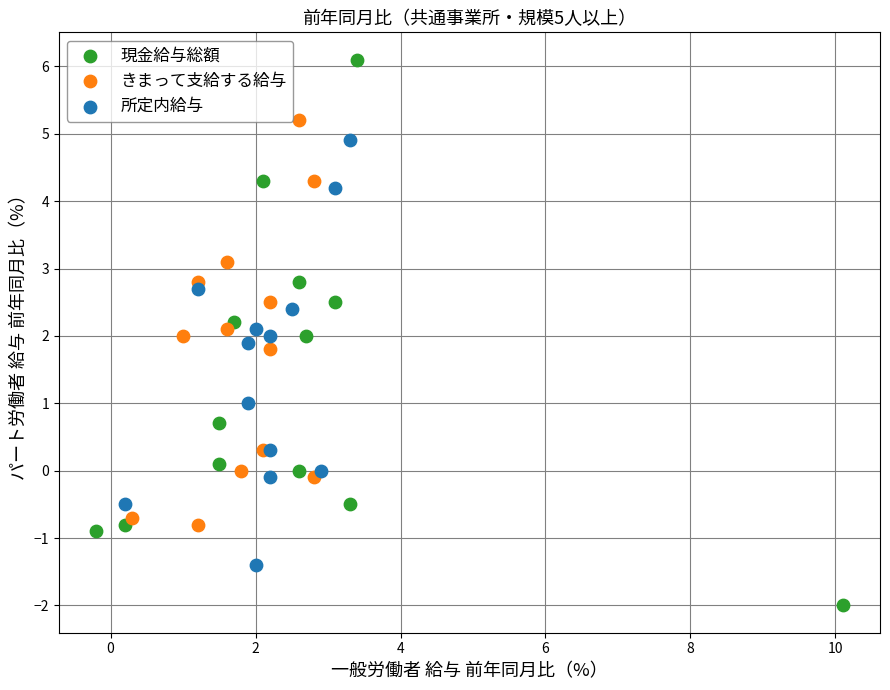

Which series contains the highest Y value?

現金給与総額